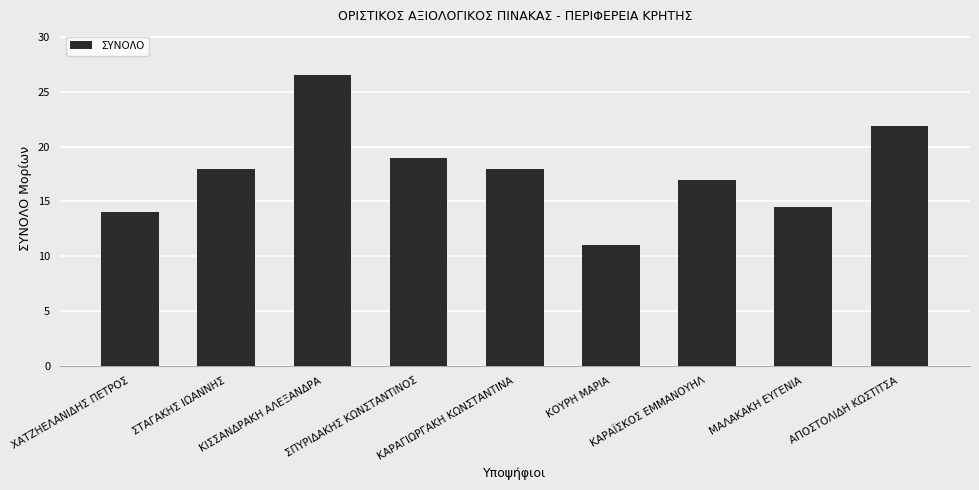

What is the greatest value displayed?

26.6